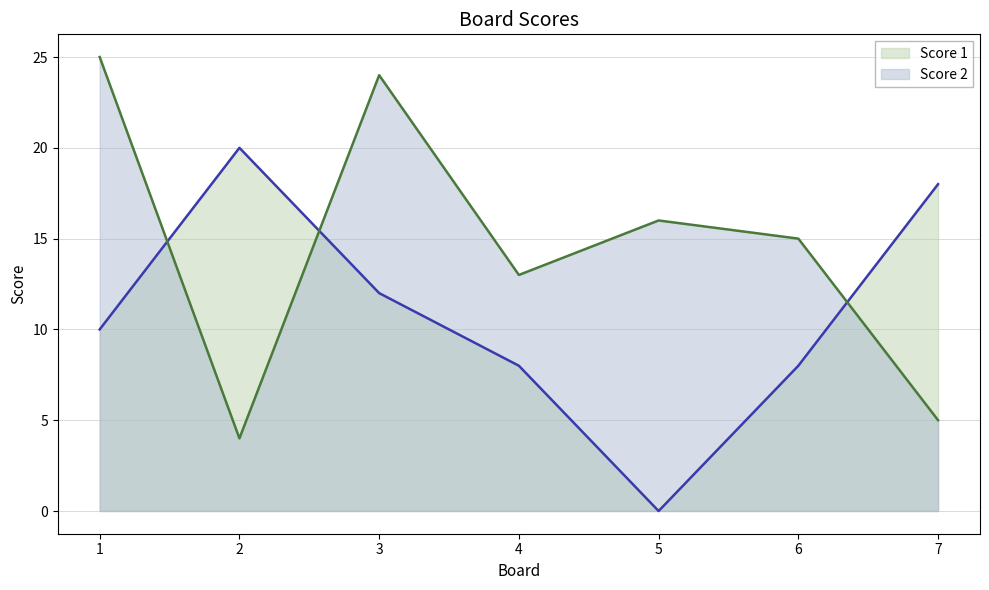

Is the value of Score 2 at 1 greater than the value of Score 1 at 4?

Yes